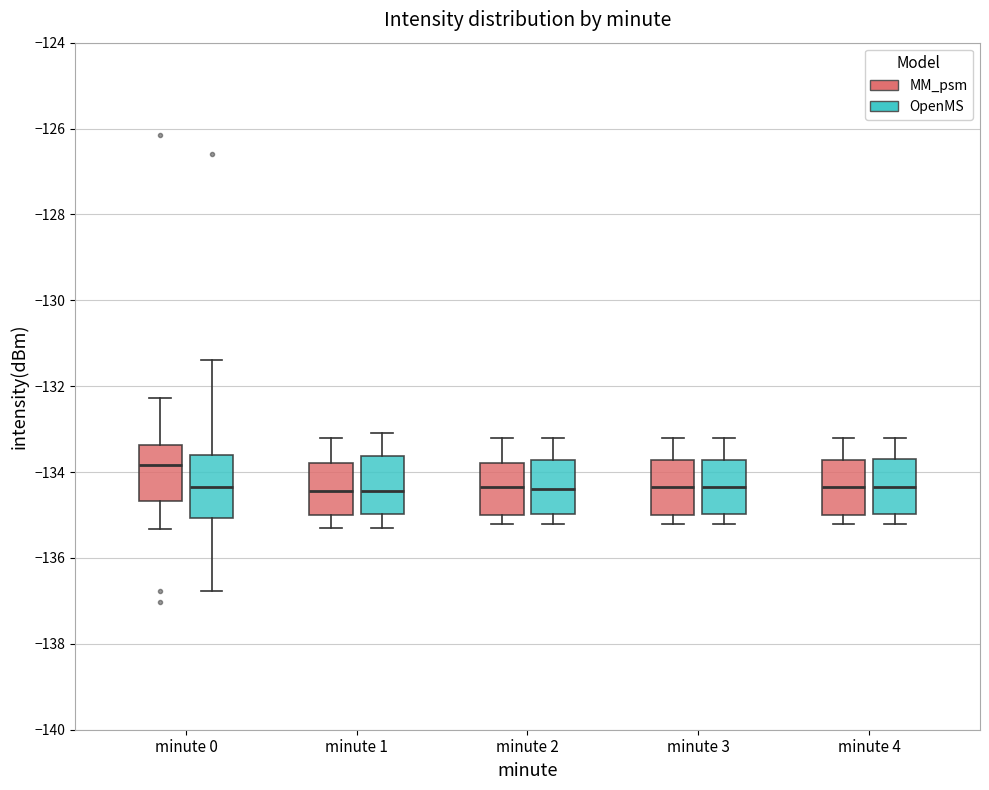

Where does the median line of the box for minute 2 (OpenMS) sit on the y-axis? The values are not printed on the chart, so give them approximately, as read against the axis.

-134.4